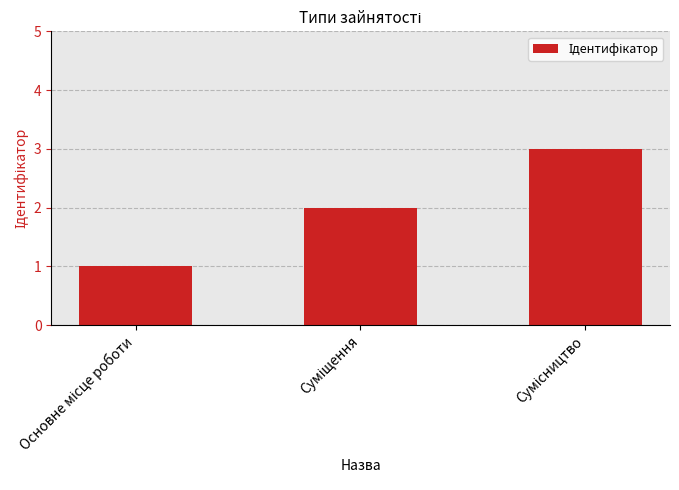

How many bars are there in total?

3